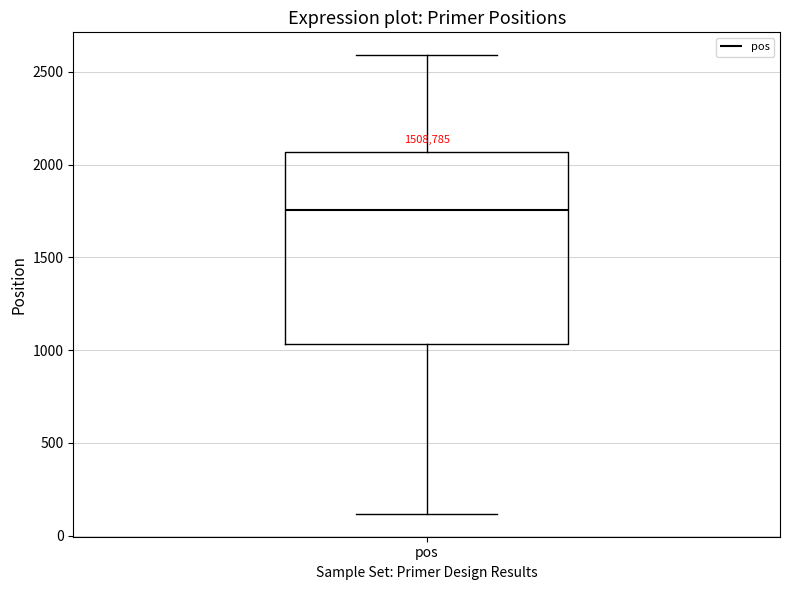

Read this box plot against the y-axis: the position of the median line, the range covered by the box, and the ends of both whiskers. The values are not printed on the chart, so give them approximately, as read against the axis.

median 1750, box 1050 to 2050, whiskers 100 to 2600